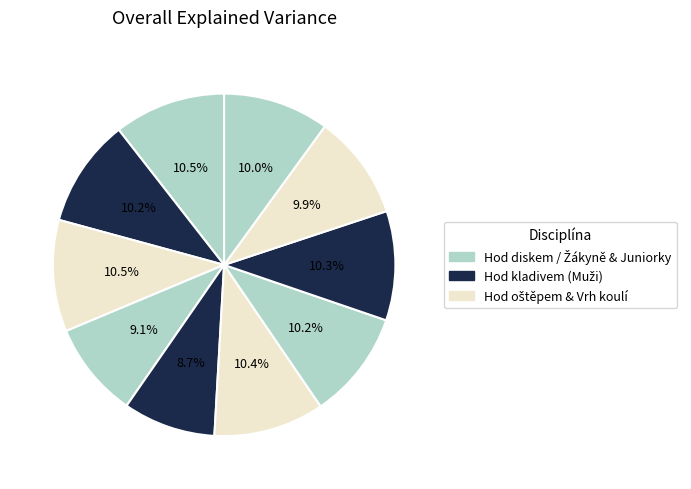

How many slices are in this pie chart?

10